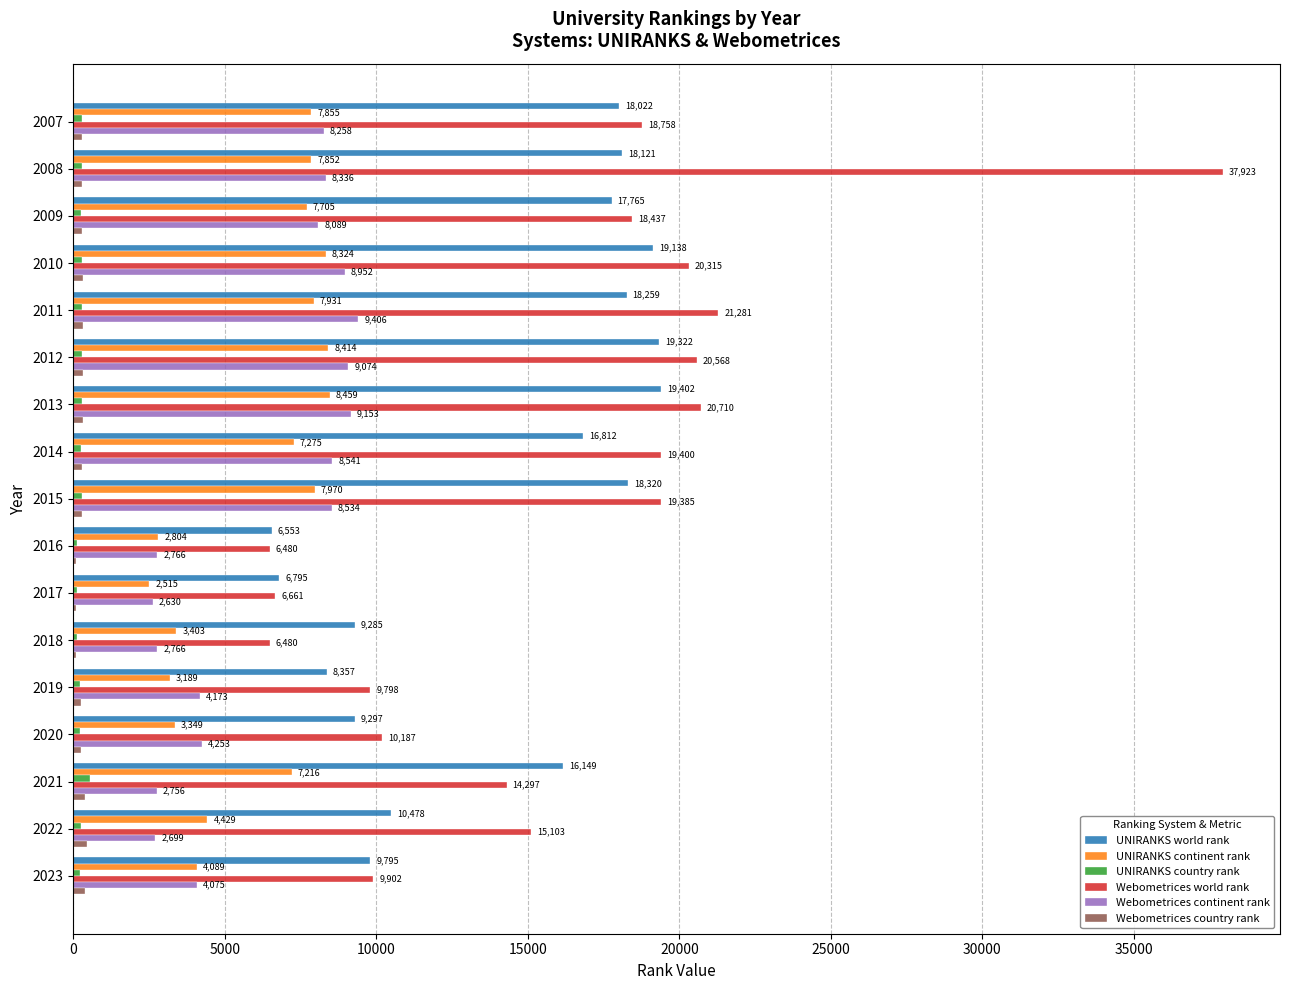

Is it true that UNIRANKS world rank equals 18320 at 2015?

True